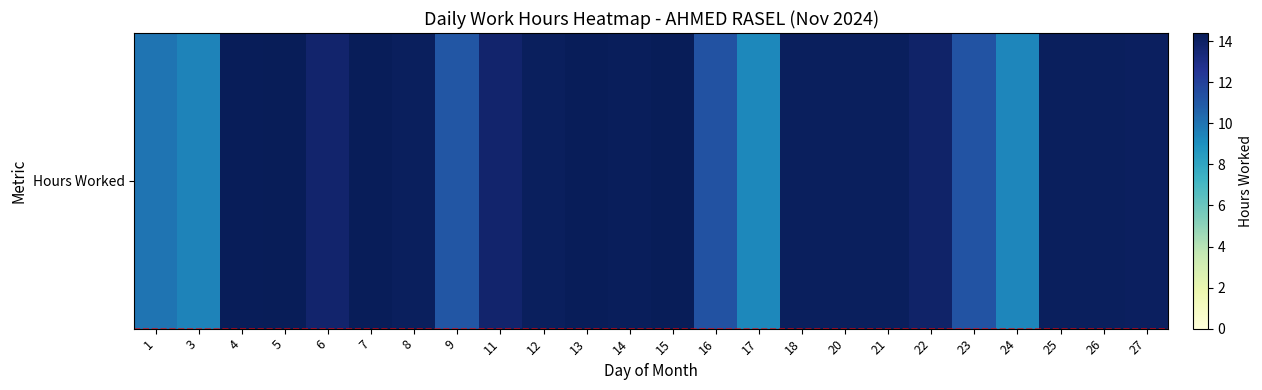

What is the sum of the values at 26 and 27?

28.3